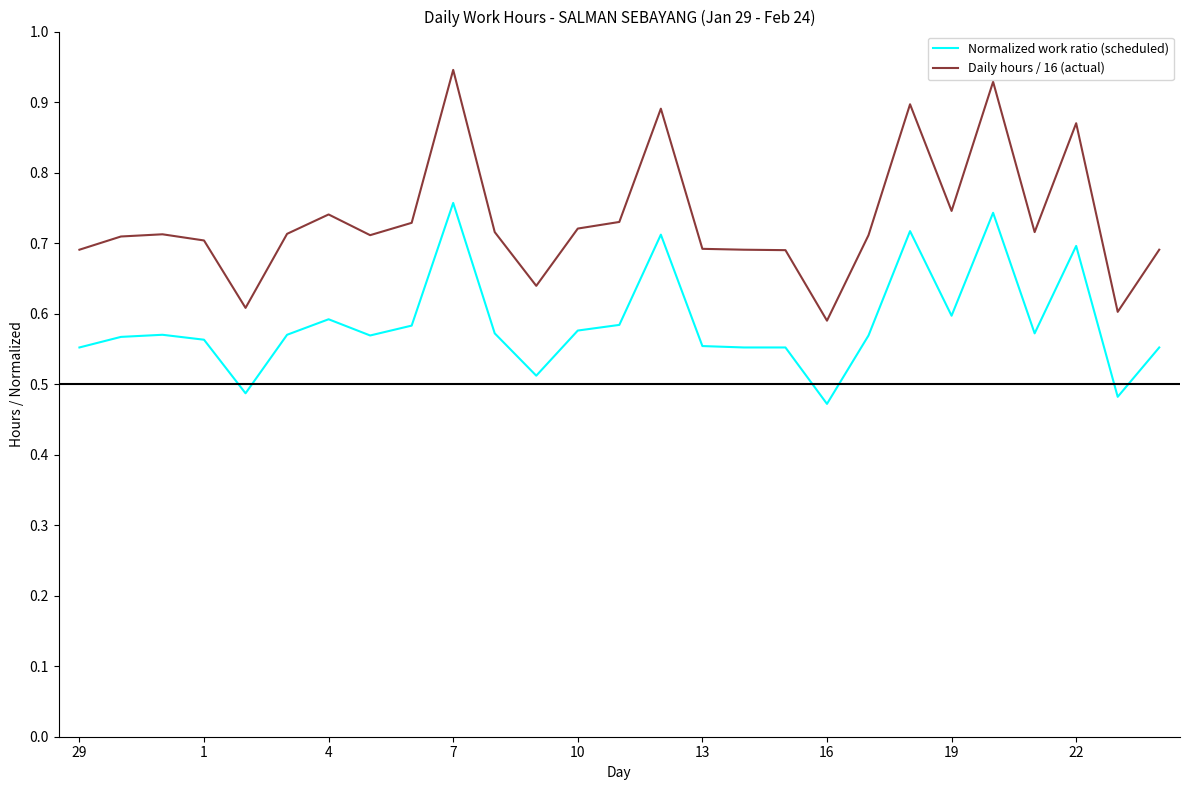

True or false: Normalized work ratio (scheduled) and Daily hours / 16 (actual) intersect in this chart.

False